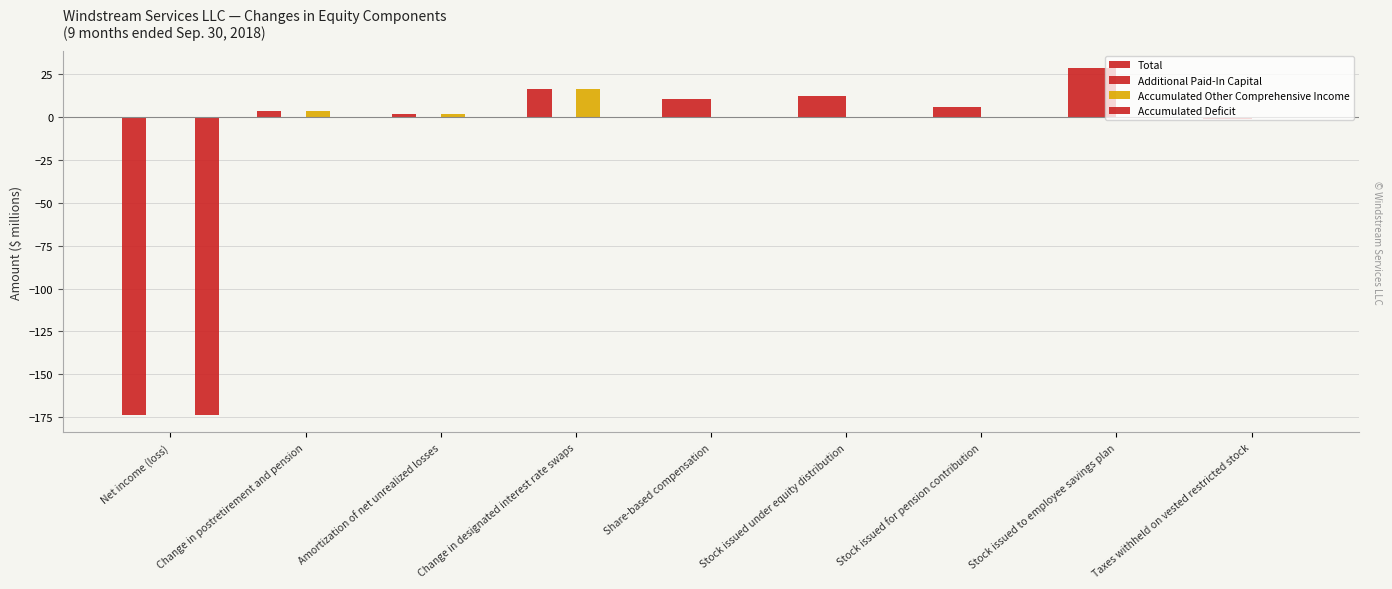

How many distinct data groups are displayed?

4